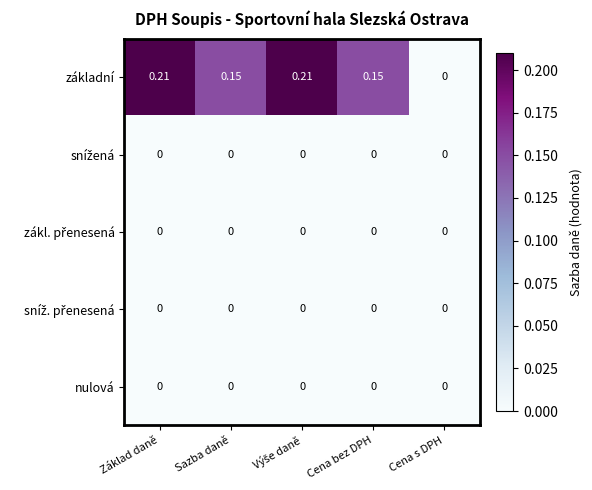

Which series has the largest total across all categories?

základní